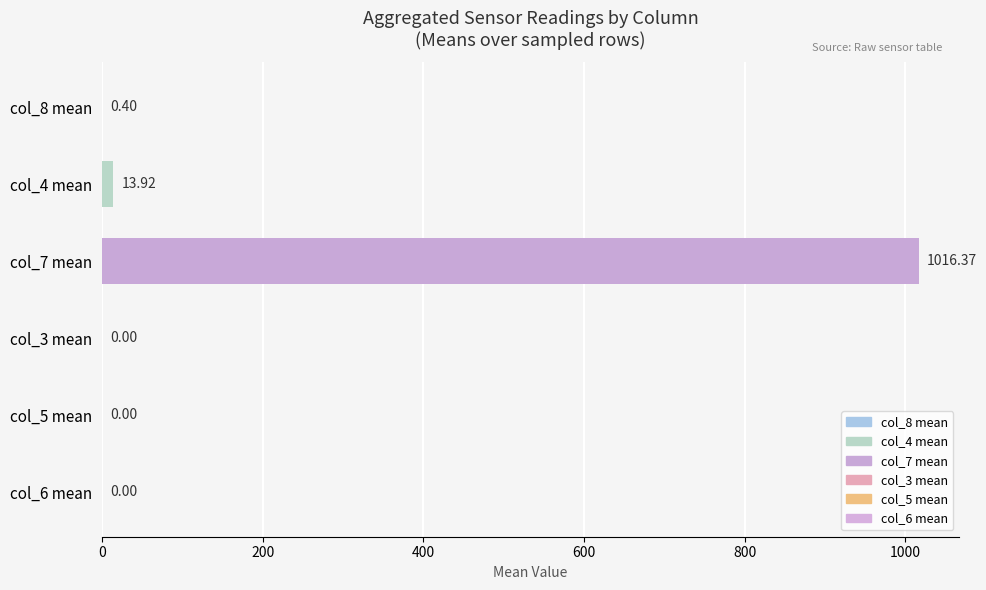

What are all the series names shown in the legend?

col_8, col_3, col_4, col_7, col_5, col_6